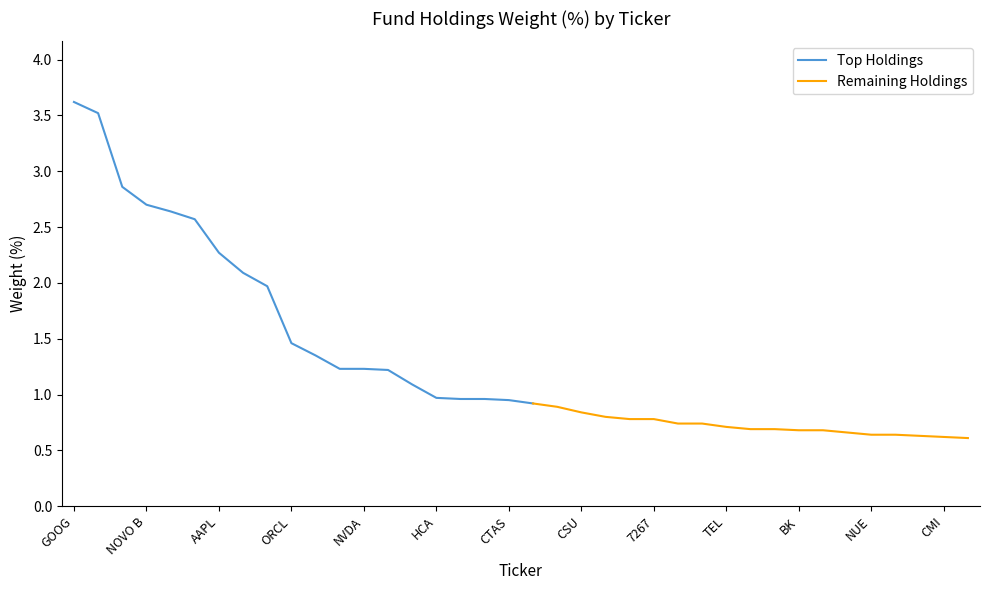

What is the label of the 17th point from the left?

UNH